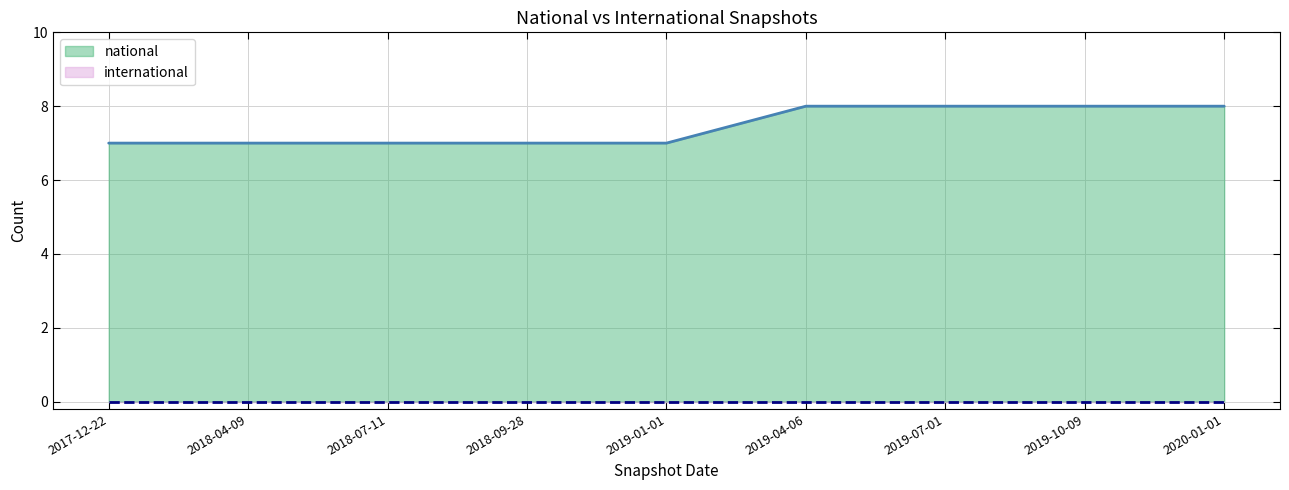

Count the number of data series in this chart.

2